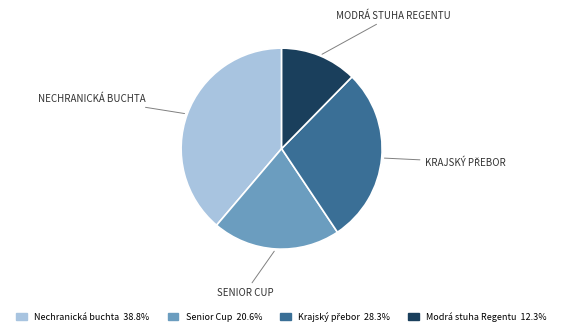

Does any single category account for the majority?

No